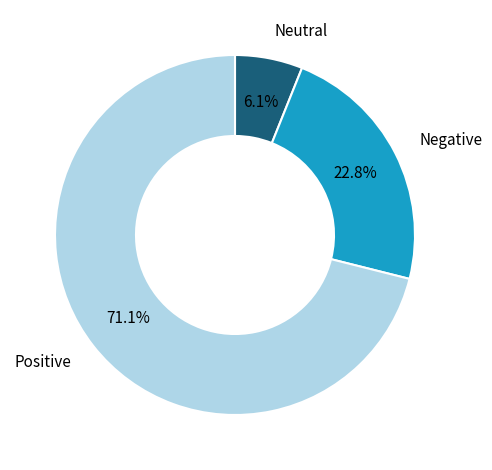

Is there a majority slice in this chart?

Yes